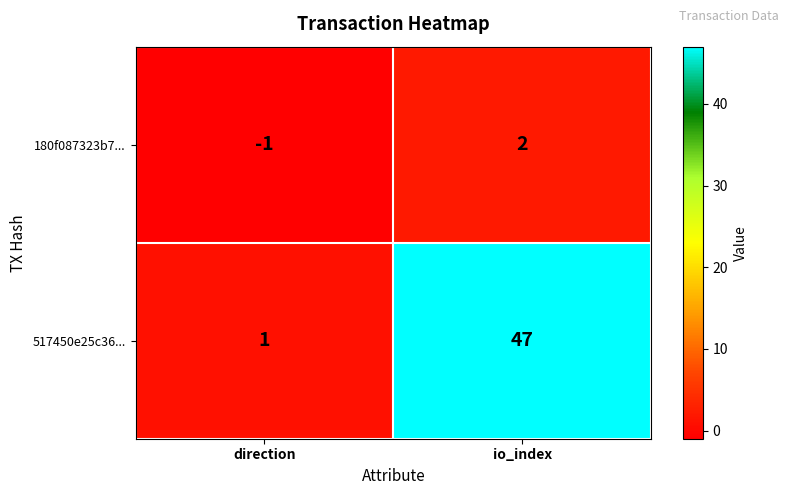

The 180f087323b7... series shows 3 at io_index. True or false?

False